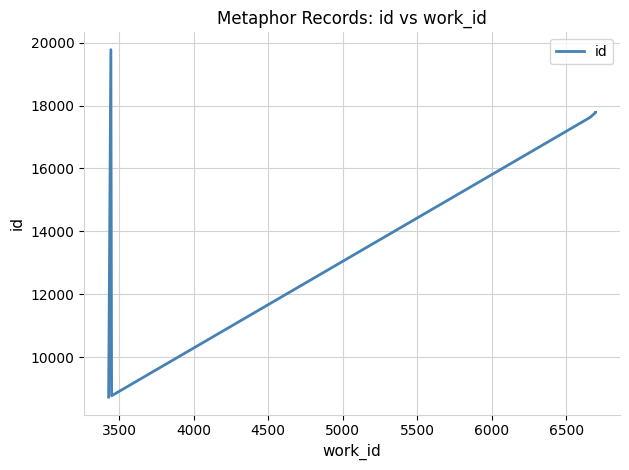

What is the value of the 1st point from the left?

8738